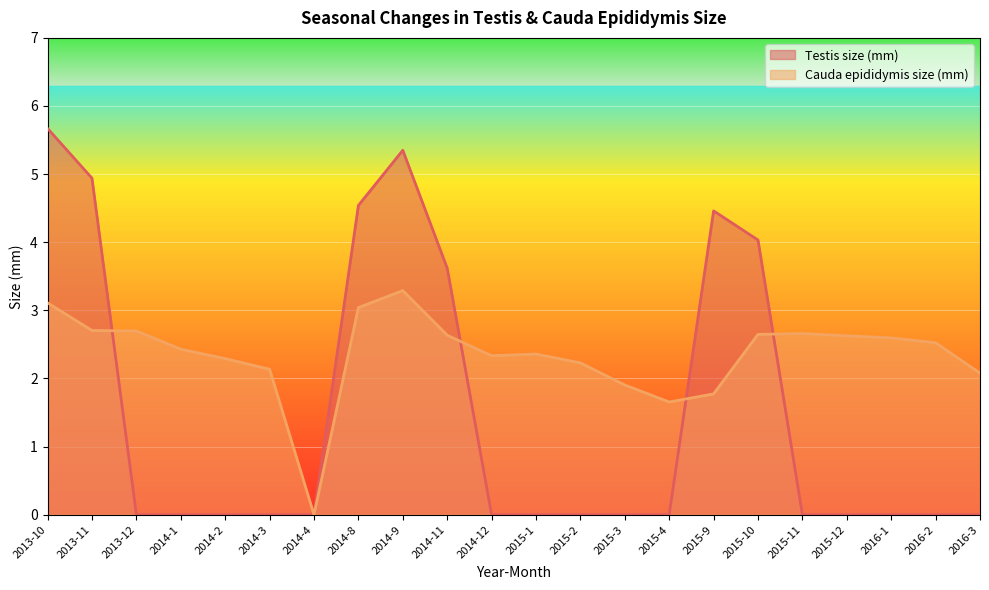

After their last crossing, which series has the higher values: Cauda epididymis size (mm) or Testis size (mm)?

Cauda epididymis size (mm)